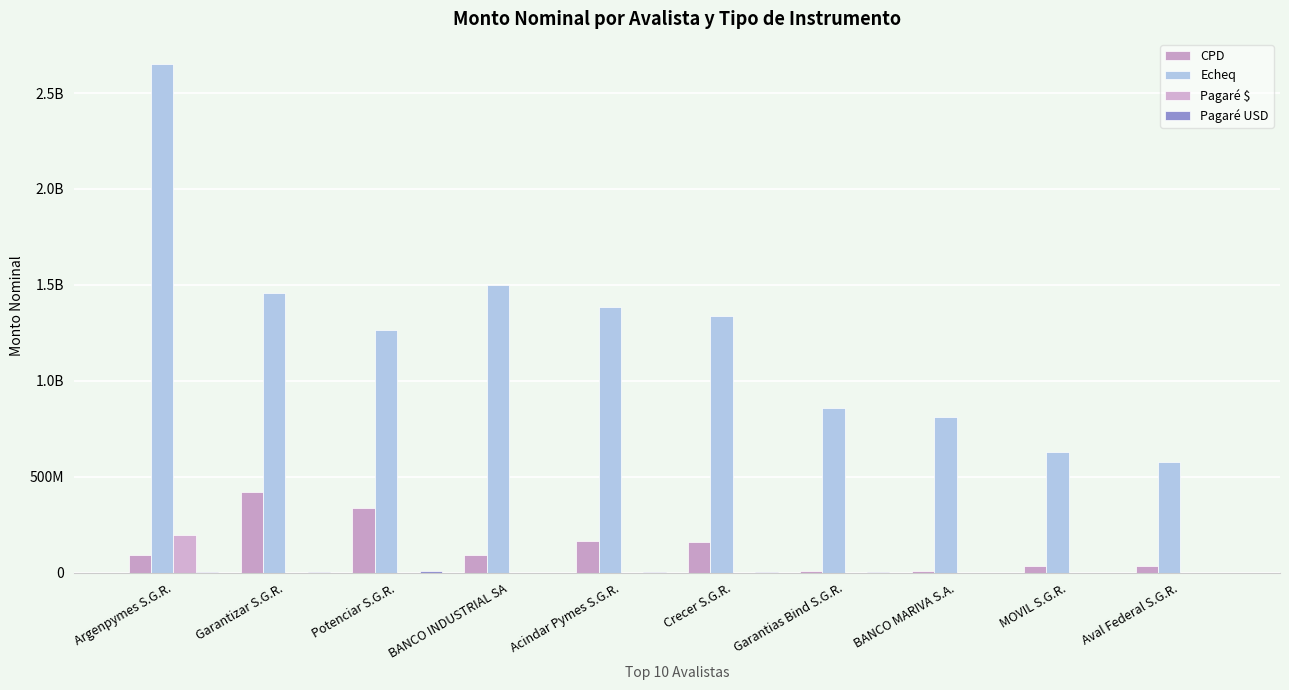

What is the sum of the CPD values at Argenpymes S.G.R. and Aval Federal S.G.R.?

125216990.4